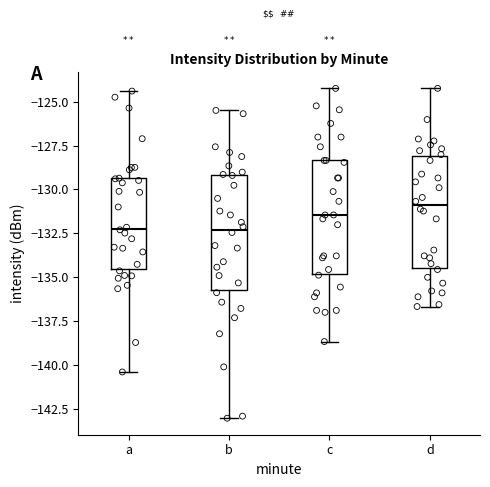

Reading left to right, transcribe this box plot: for each box, give where its median line is, the range the box spans, and where its two whiskers end, as read against the y-axis. The values are not printed on the chart, so give them approximately, as read against the axis.

a: median -132.0, box -134.5 to -129.5, whiskers -140.5 to -124.5
b: median -132.5, box -136.0 to -129.0, whiskers -143.0 to -125.5
c: median -131.5, box -135.0 to -128.5, whiskers -138.5 to -124.0
d: median -131.0, box -134.5 to -128.0, whiskers -136.5 to -124.0